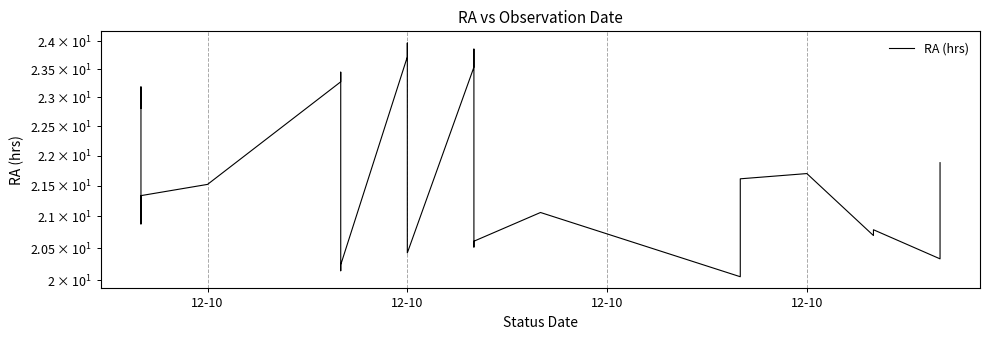

How many points are lower than both their immediate neighbors (excluding endpoints)?

7